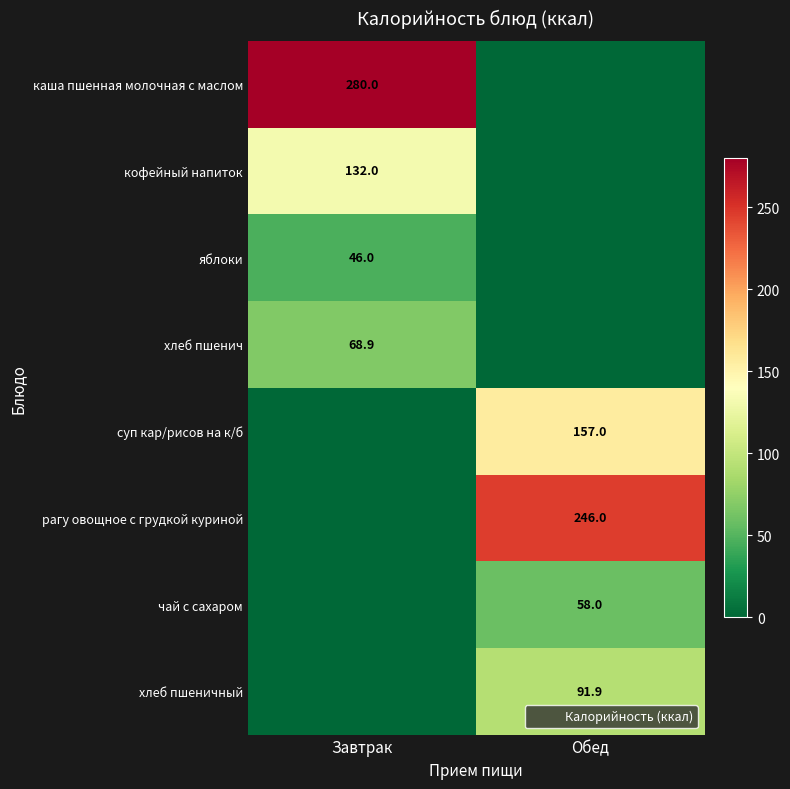

The каша пшенная молочная с маслом series shows 494.9 at Завтрак. True or false?

False